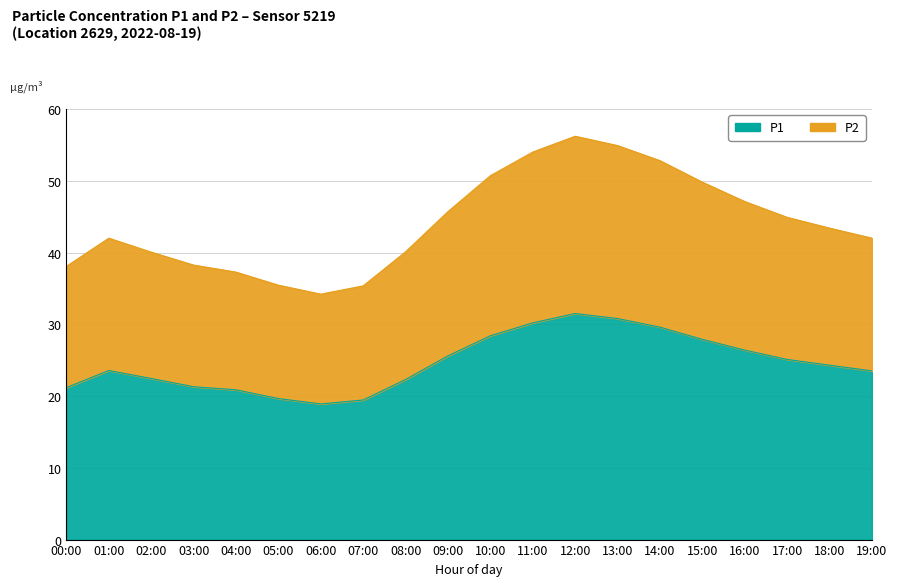

True or false: P1 and P2 intersect in this chart.

False